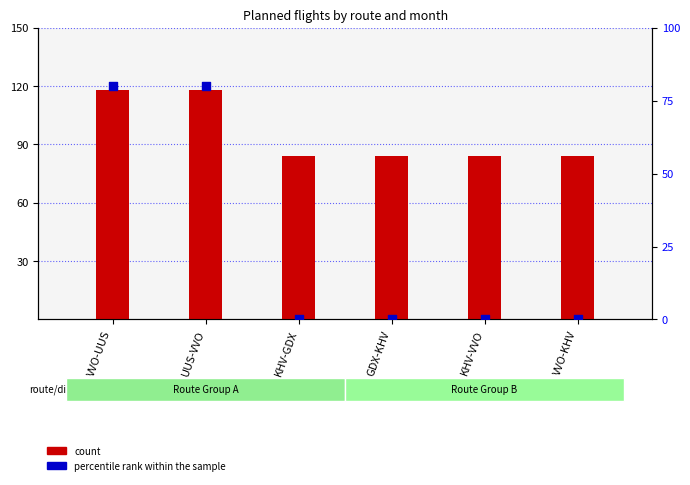

At how many categories does at least one series exceed 102?

2